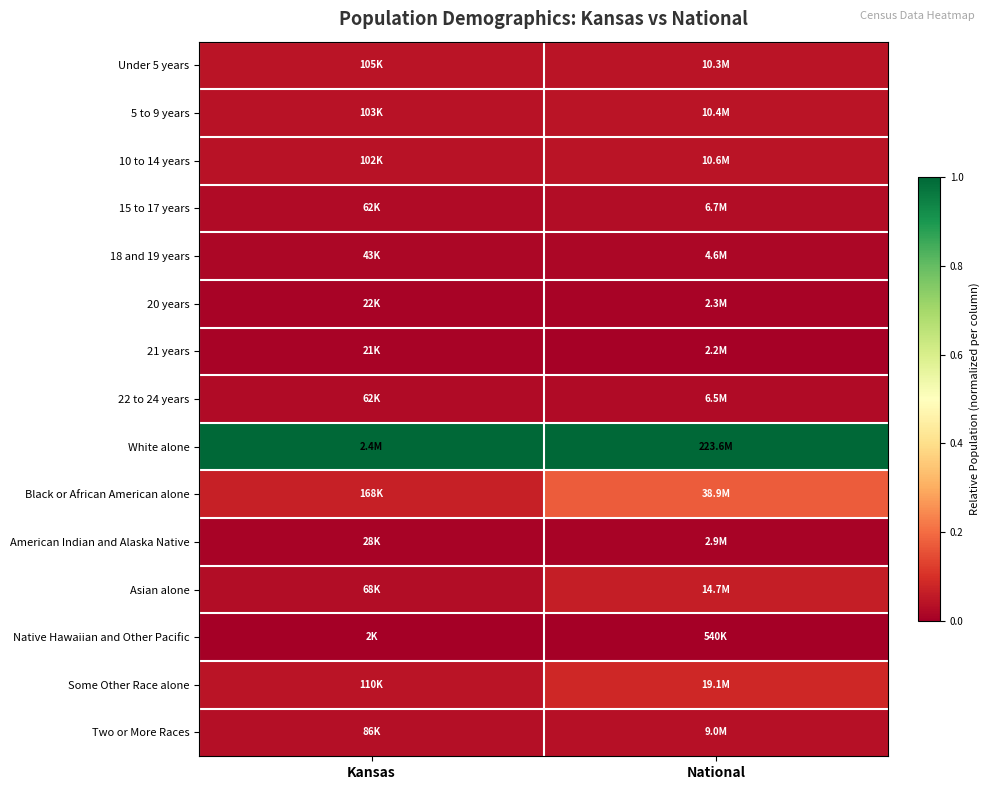

Reading left to right, what are all the values shown in this chart?

Under 5 years: Kansas=0.0	National=0.0
5 to 9 years: Kansas=0.0	National=0.0
10 to 14 years: Kansas=0.0	National=0.0
15 to 17 years: Kansas=0.0	National=0.0
18 and 19 years: Kansas=0.0	National=0.0
20 years: Kansas=0.0	National=0.0
21 years: Kansas=0.0	National=0.0
22 to 24 years: Kansas=0.0	National=0.0
White alone: Kansas=1.0	National=1.0
Black or African American alone: Kansas=0.1	National=0.2
American Indian and Alaska Native: Kansas=0.0	National=0.0
Asian alone: Kansas=0.0	National=0.1
Native Hawaiian and Other Pacific: Kansas=0.0	National=0.0
Some Other Race alone: Kansas=0.0	National=0.1
Two or More Races: Kansas=0.0	National=0.0